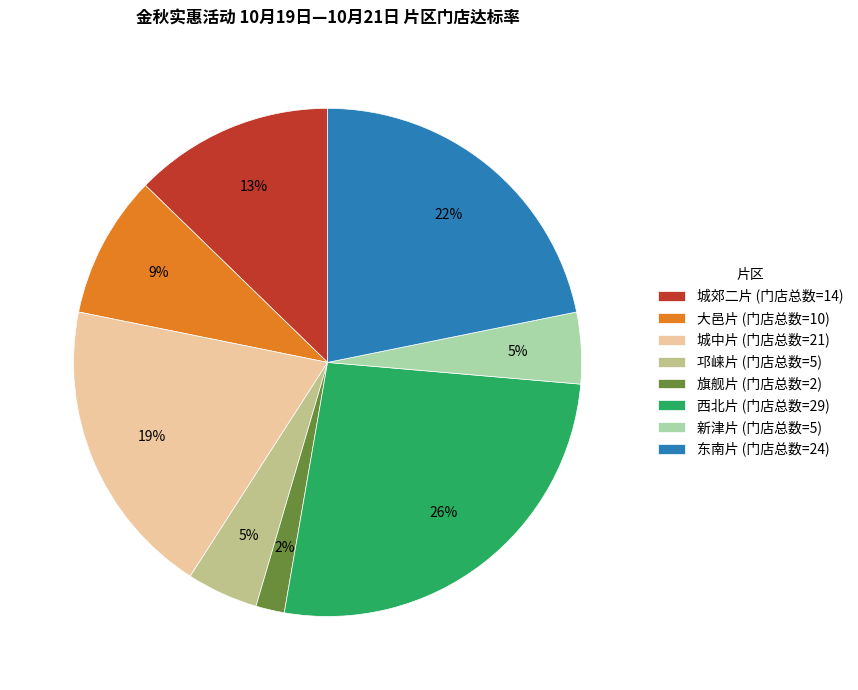

Which slice is the smallest?

旗舰片